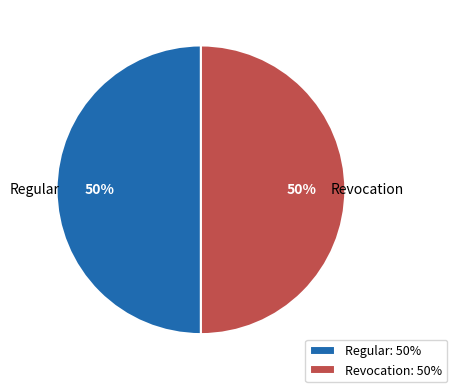

Is it true that Revocation is 56% of the pie?

False